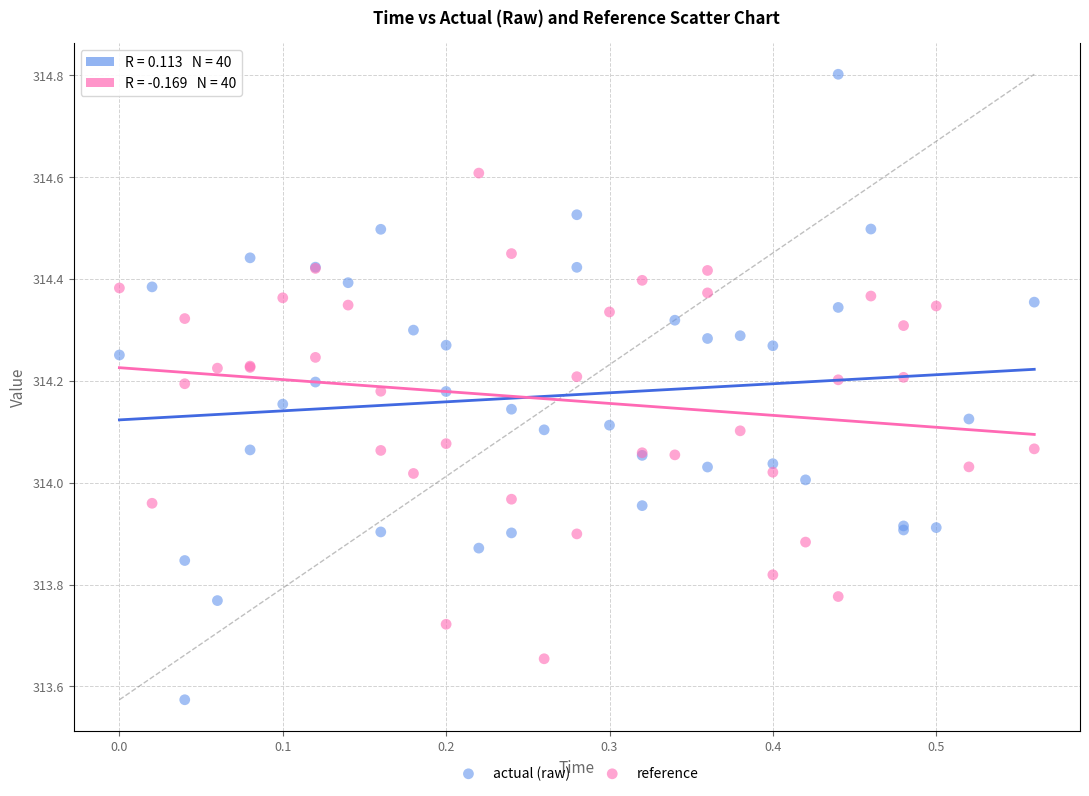

Which series reaches the maximum Y coordinate?

actual (raw)